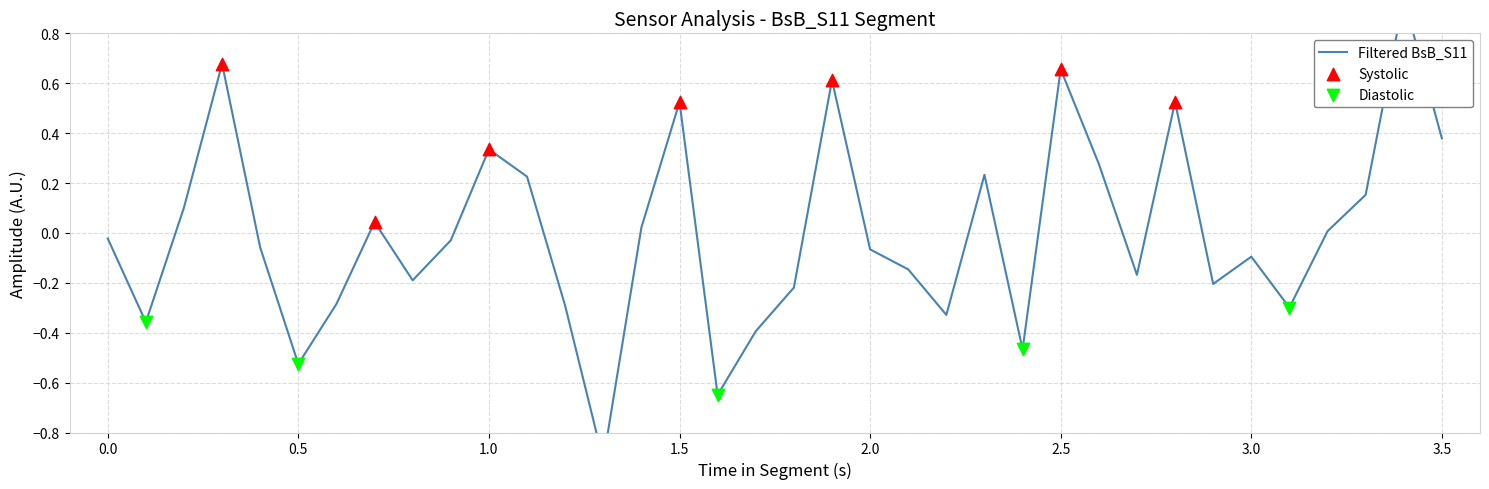

What is the change in value from 1.5 to 3.5?

-0.1